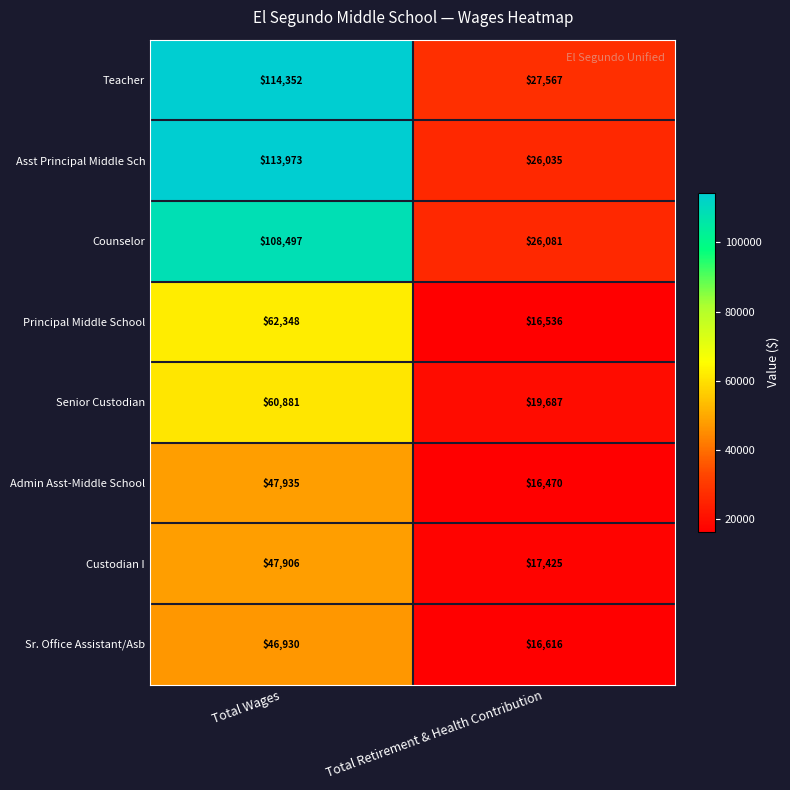

Rank the series at Total Wages from highest to lowest value.

Teacher, Asst Principal Middle Sch, Counselor, Principal Middle School, Senior Custodian, Admin Asst-Middle School, Custodian I, Sr. Office Assistant/Asb